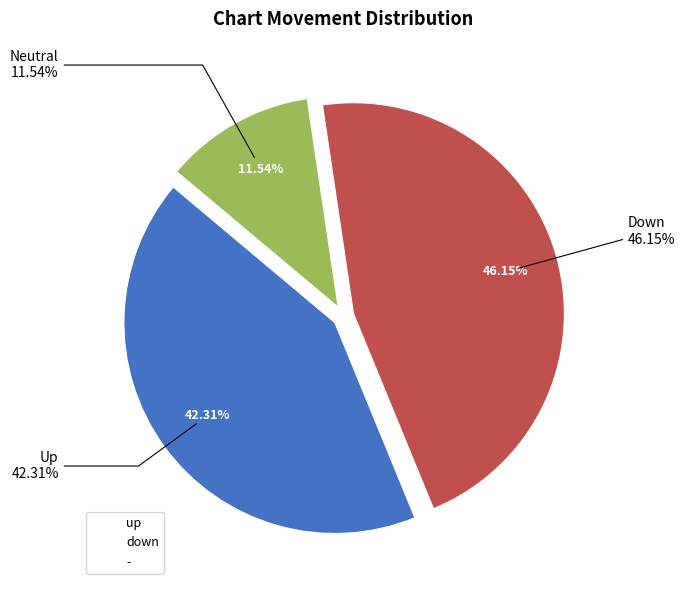

Is it true that - is 12% of the pie?

True